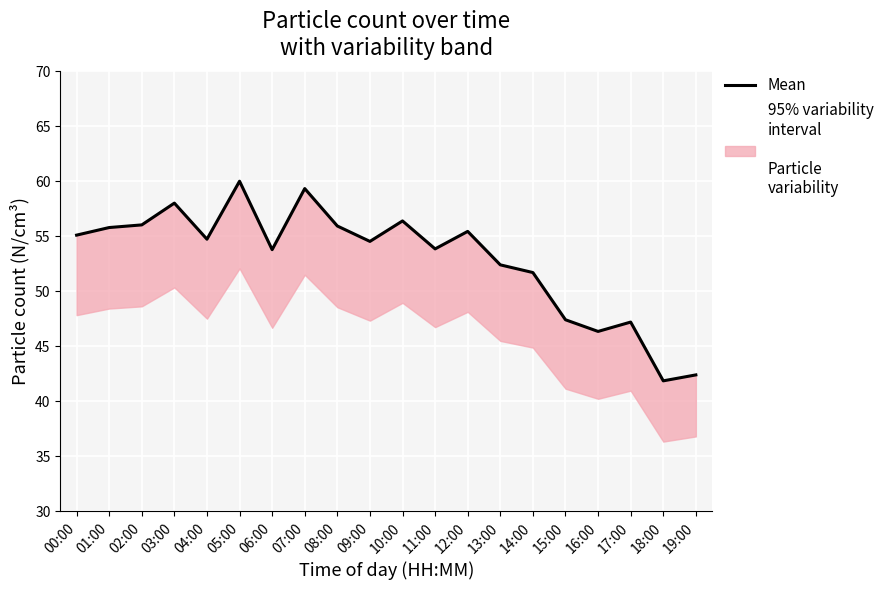

True or false: the data shows 83.8 at 15:00.

False